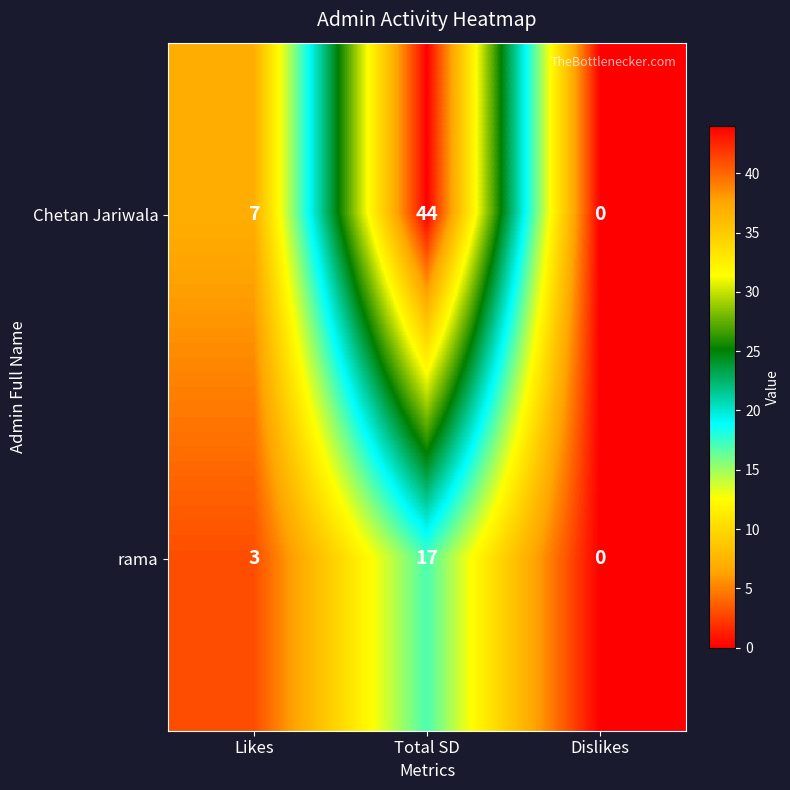

What value does the rama series have at Likes, to the nearest 5?

5